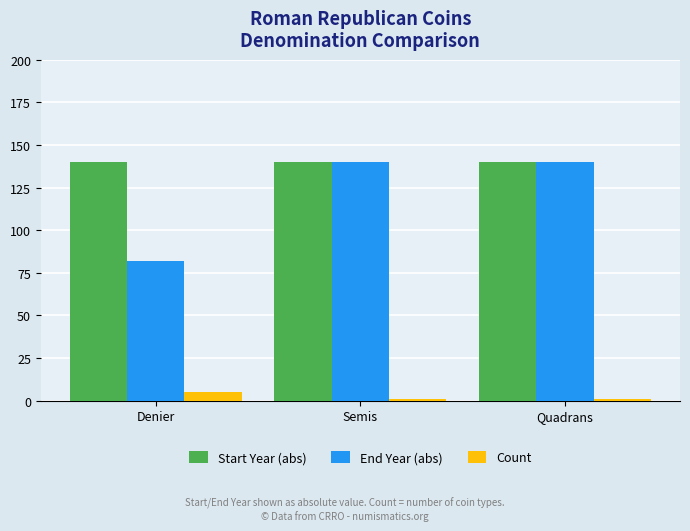

Which series has the widest spread of values?

End Year (abs)